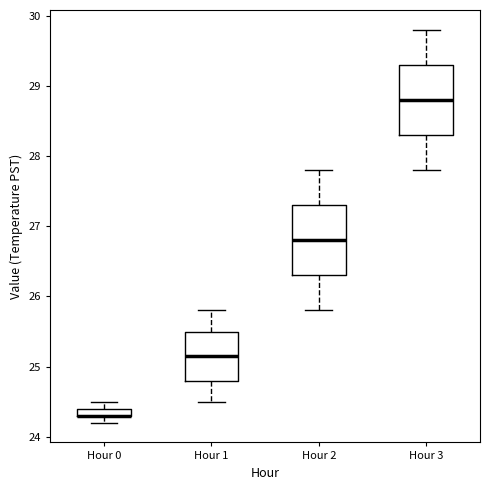

Where does the lower whisker of the box for Hour 0 end on the y-axis? The values are not printed on the chart, so give them approximately, as read against the axis.

24.2